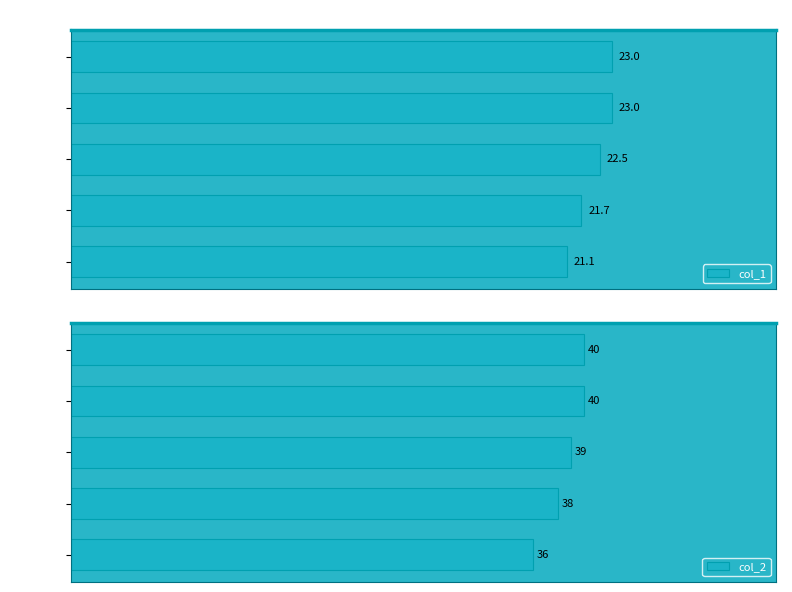

True or false: col_1 has a value of 36.2 at 平成23年.

False